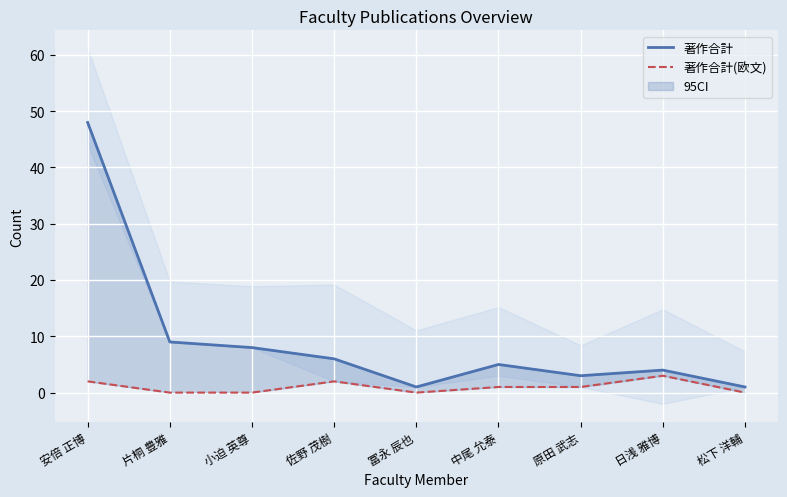

What are all the series names shown in the legend?

著作合計, 著作合計(欧文)